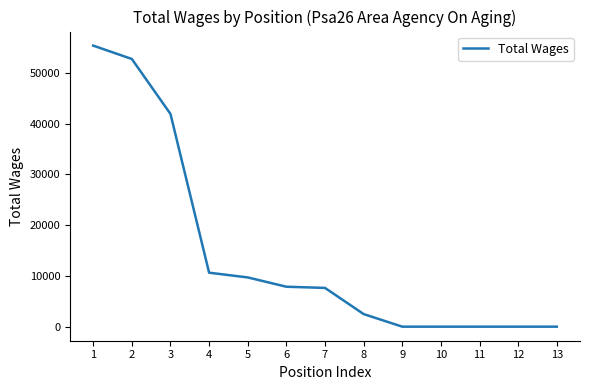

The value at 5 is 9703. True or false?

True